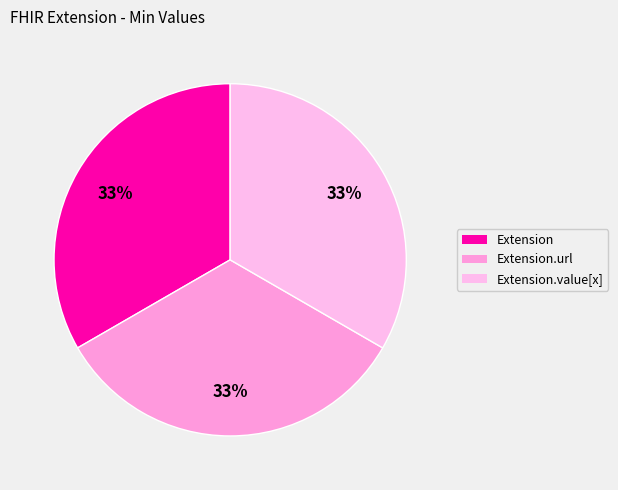

Is there any slice that represents more than half of the pie?

No